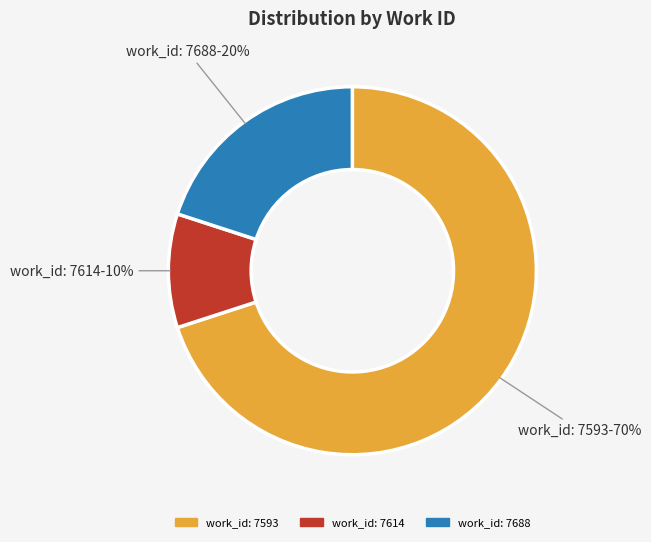

To the nearest percent, what is the difference between the largest and smallest slice percentages?

60%